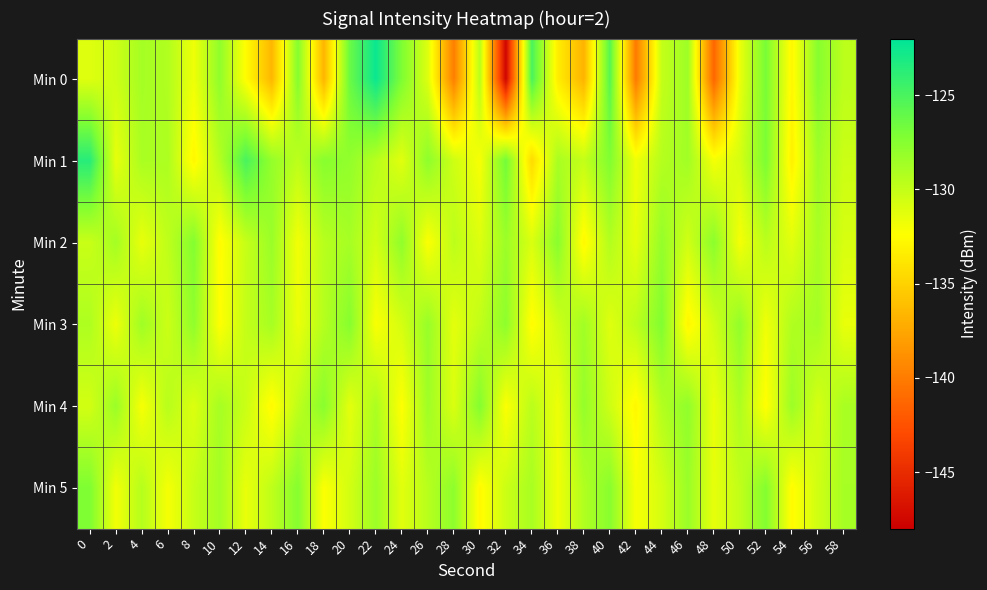

At which category is the sum across all series the highest?

40